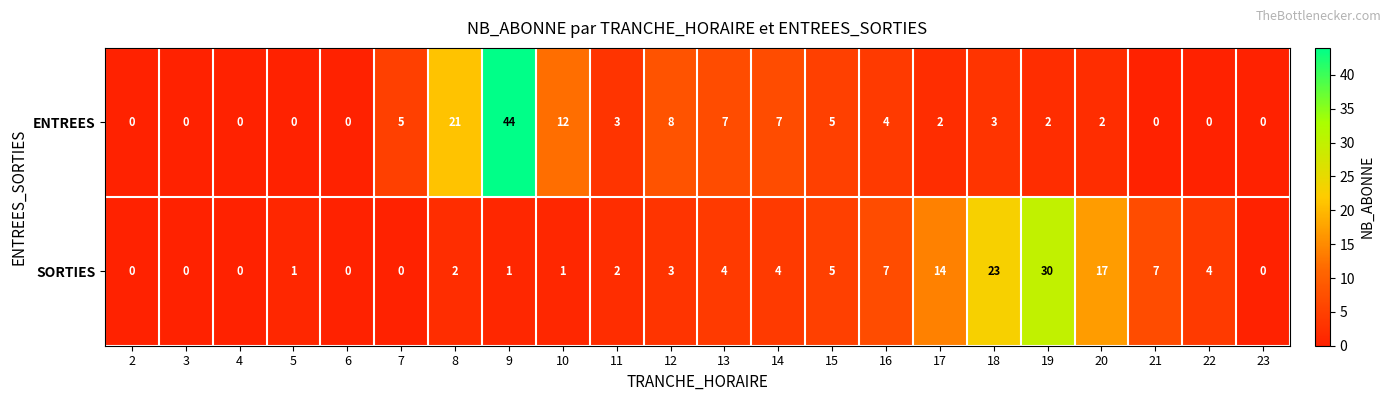

Rank the series by their maximum value, from highest to lowest.

ENTREES, SORTIES